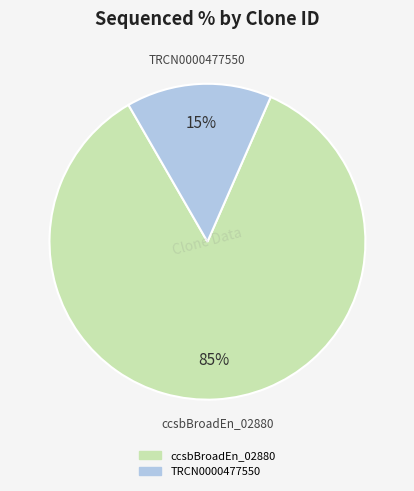

To the nearest percent, what is the difference between the largest and smallest slice percentages?

70%